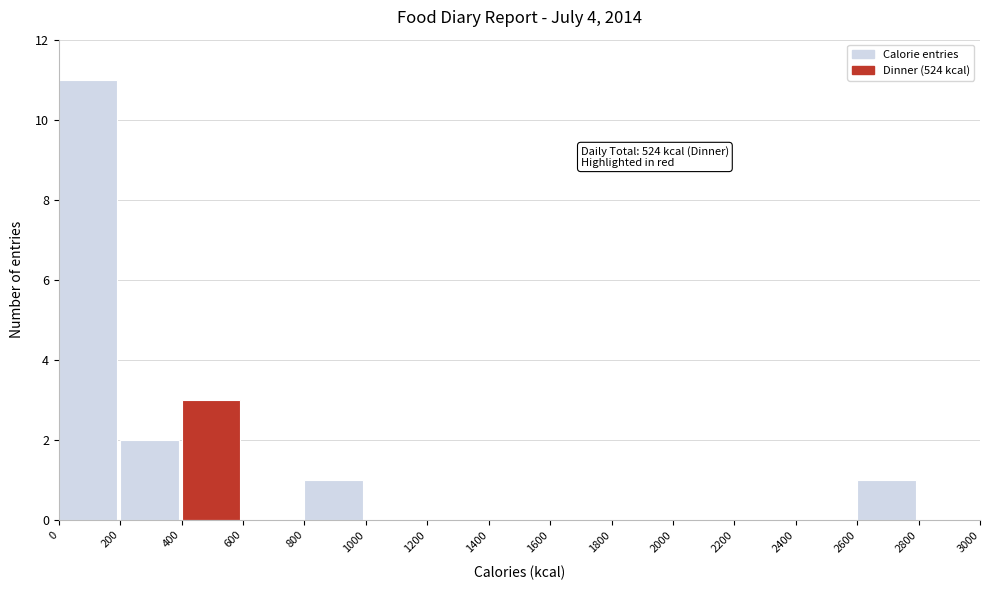

Over which range of the x-axis is the bar tallest?

0 to 200